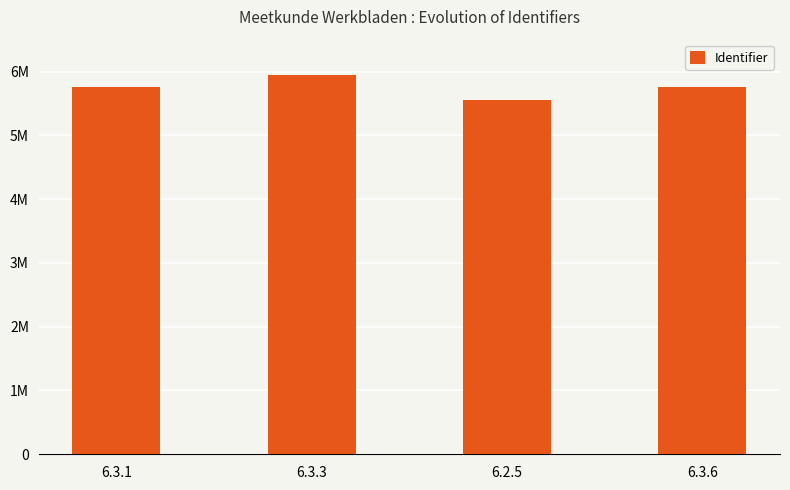

Are the bars horizontal?

No